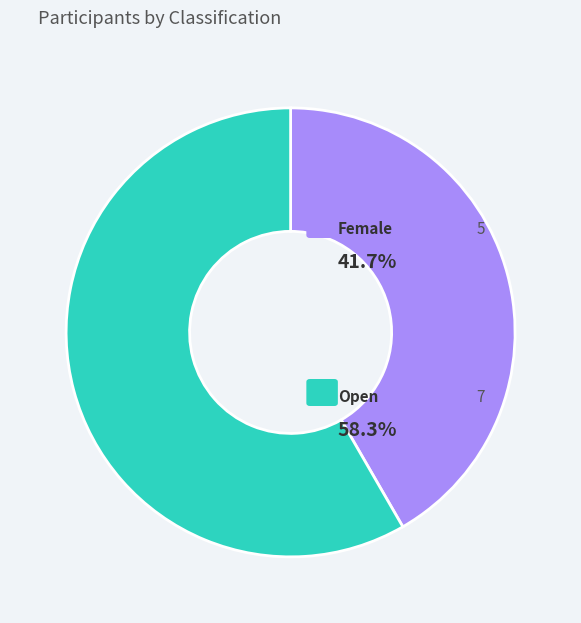

Does any single category account for the majority?

Yes